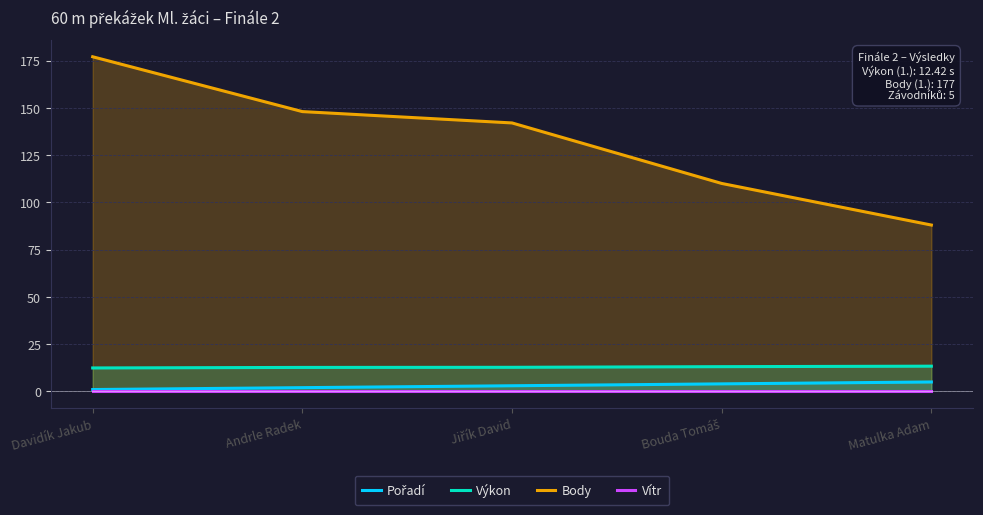

What is the difference between the highest and lowest values at Bouda Tomáš?

110.0